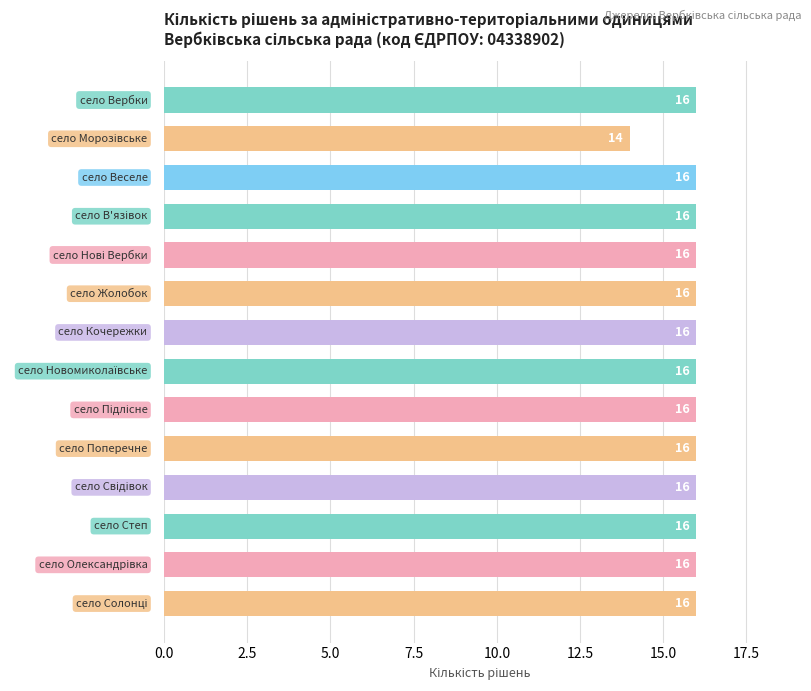

Reading top to bottom, what are all the values shown in this chart?

16	14	16	16	16	16	16	16	16	16	16	16	16	16